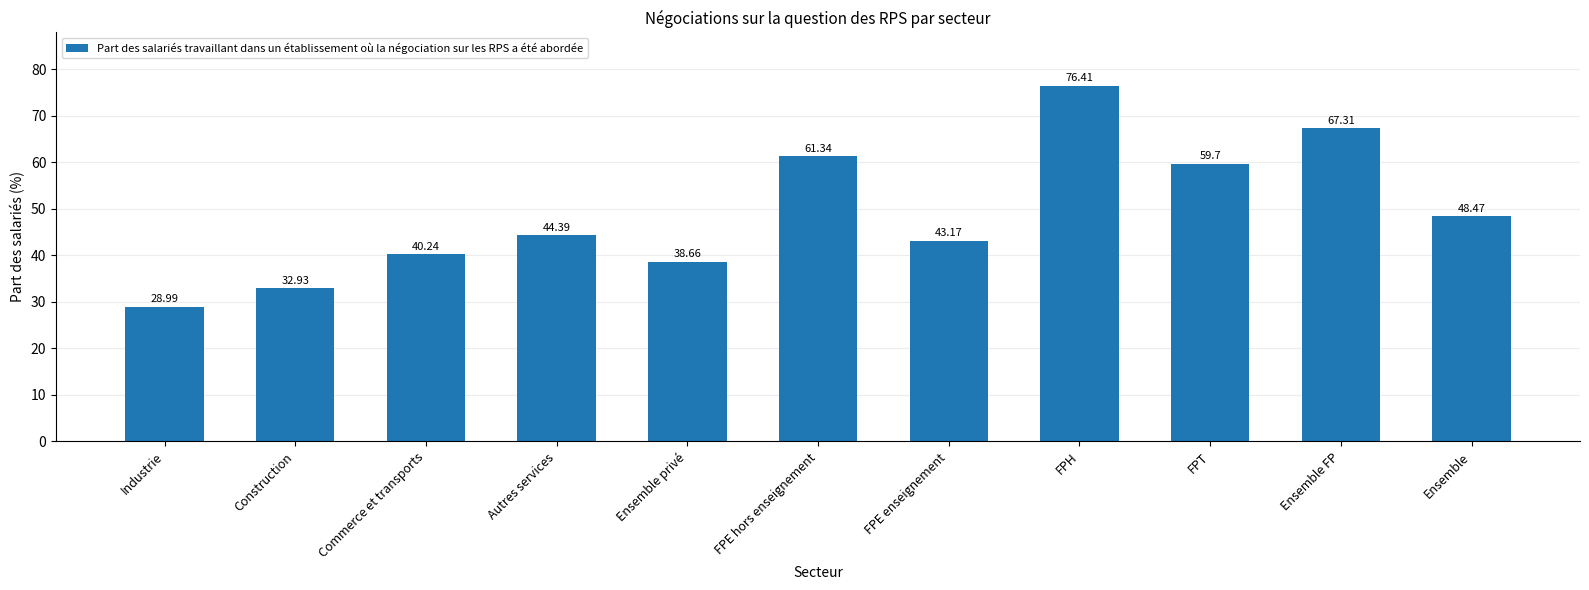

How many categories are shown in the chart?

11